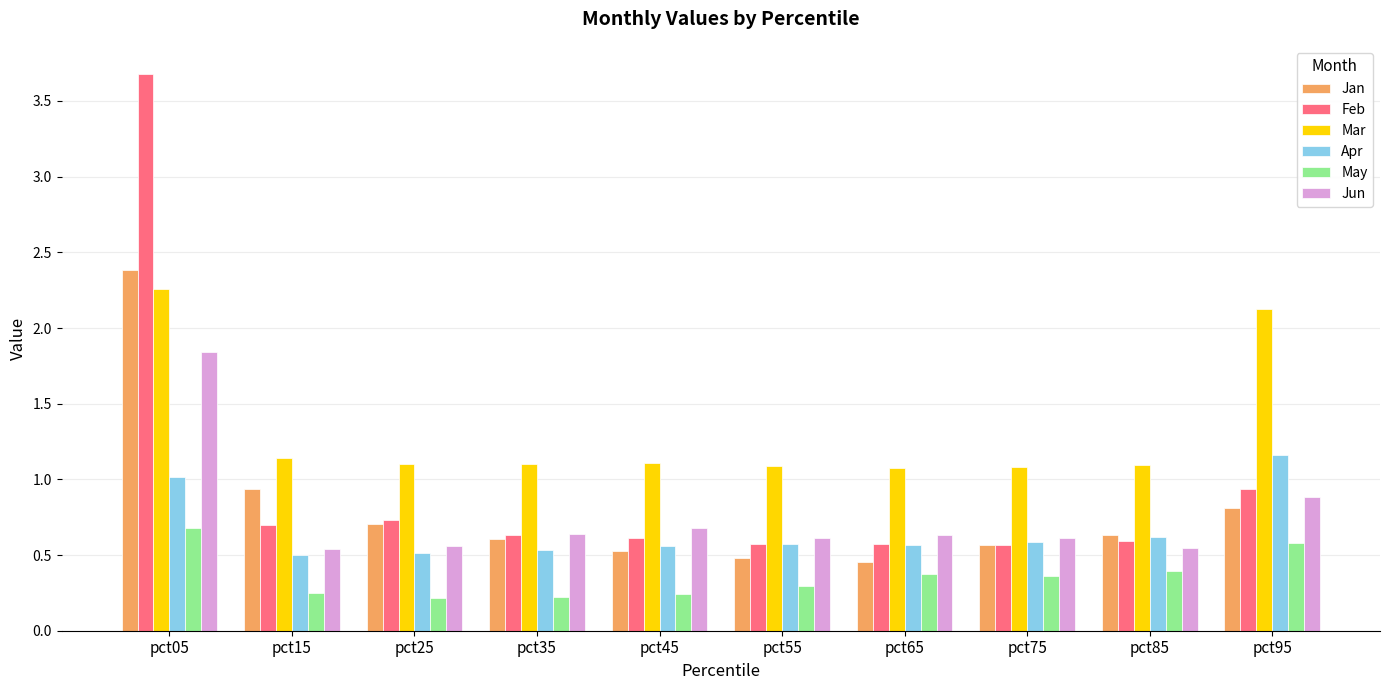

What is the difference between the highest and lowest values at pct75?

0.7